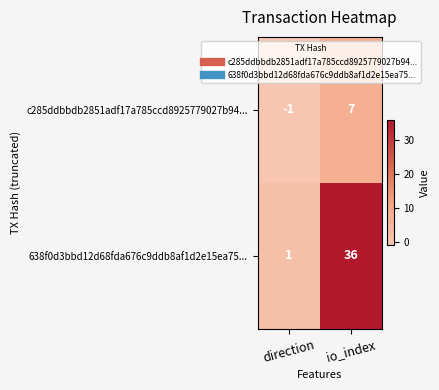

Is it true that c285ddbbdb2851adf17a785ccd8925779027b94... equals 3 at io_index?

False